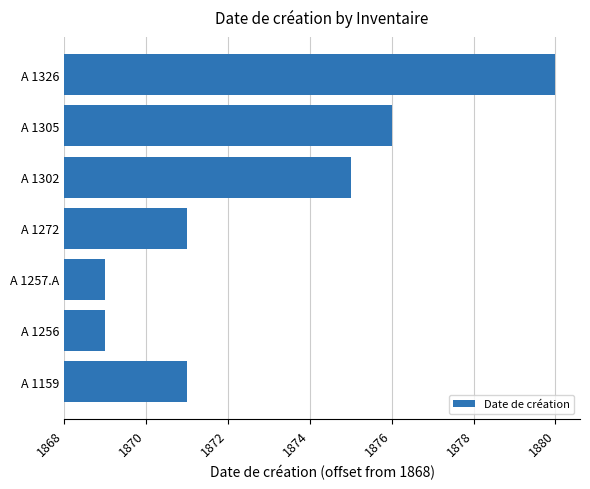

Where is the data nearest to the value 6?

A 1302